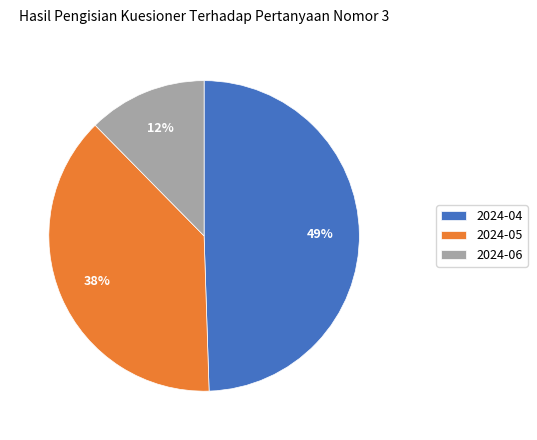

Rank the categories by value from highest to lowest.

2024-04, 2024-05, 2024-06